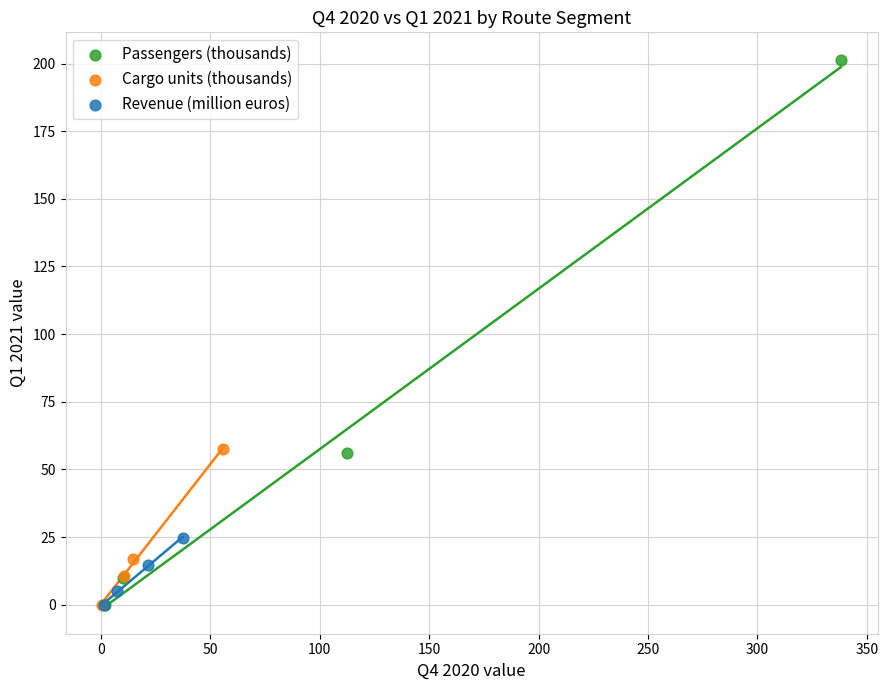

Which series has the widest spread of Y values?

Passengers (thousands)